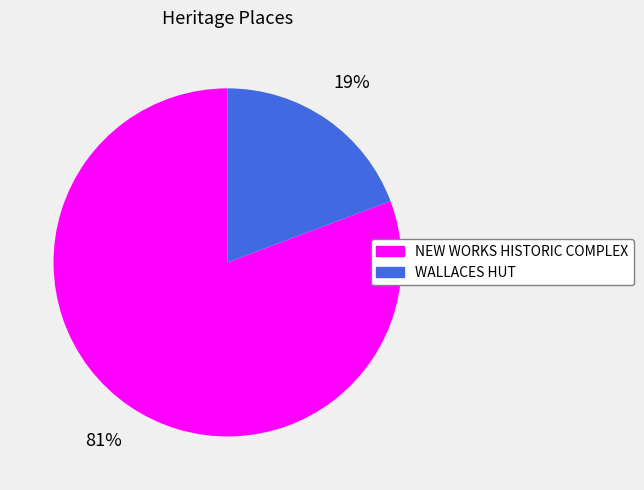

Do WALLACES HUT and NEW WORKS HISTORIC COMPLEX together represent more than half of the pie?

Yes